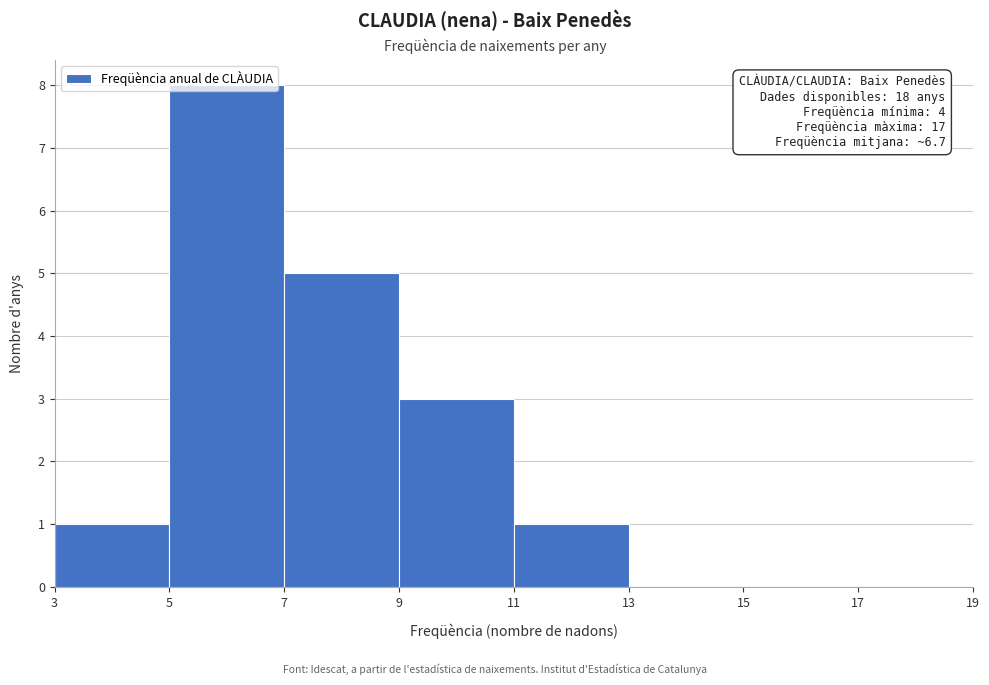

Which range on the x-axis has the tallest bar?

5 to 7